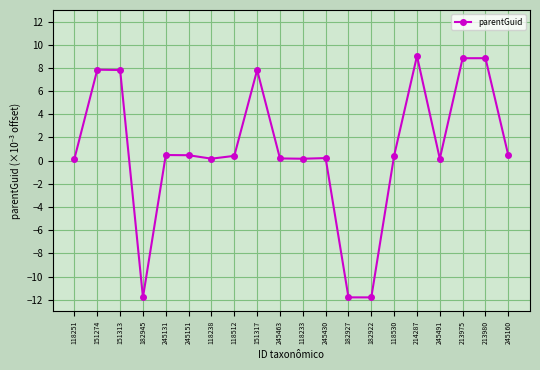

What is the label of the 17th point from the right?

182945